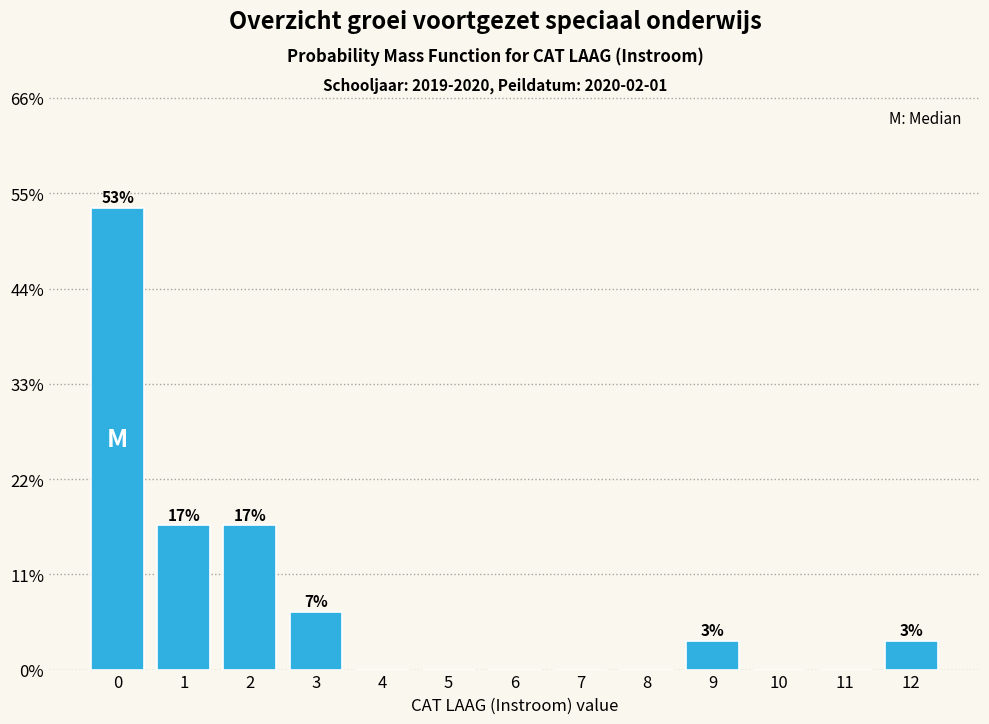

Reading right to left, extract all data points from this chart.

12=3.3	11=0.0	10=0.0	9=3.3	8=0.0	7=0.0	6=0.0	5=0.0	4=0.0	3=6.7	2=16.7	1=16.7	0=53.3